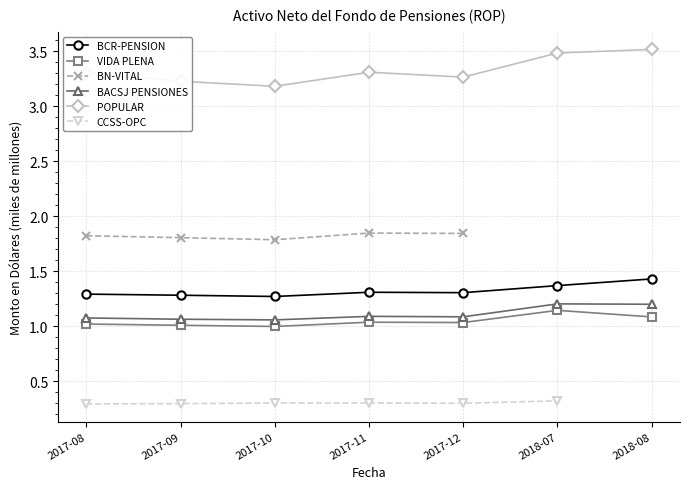

Is it true that BCR-PENSION equals 1.4 at 2018-08?

True